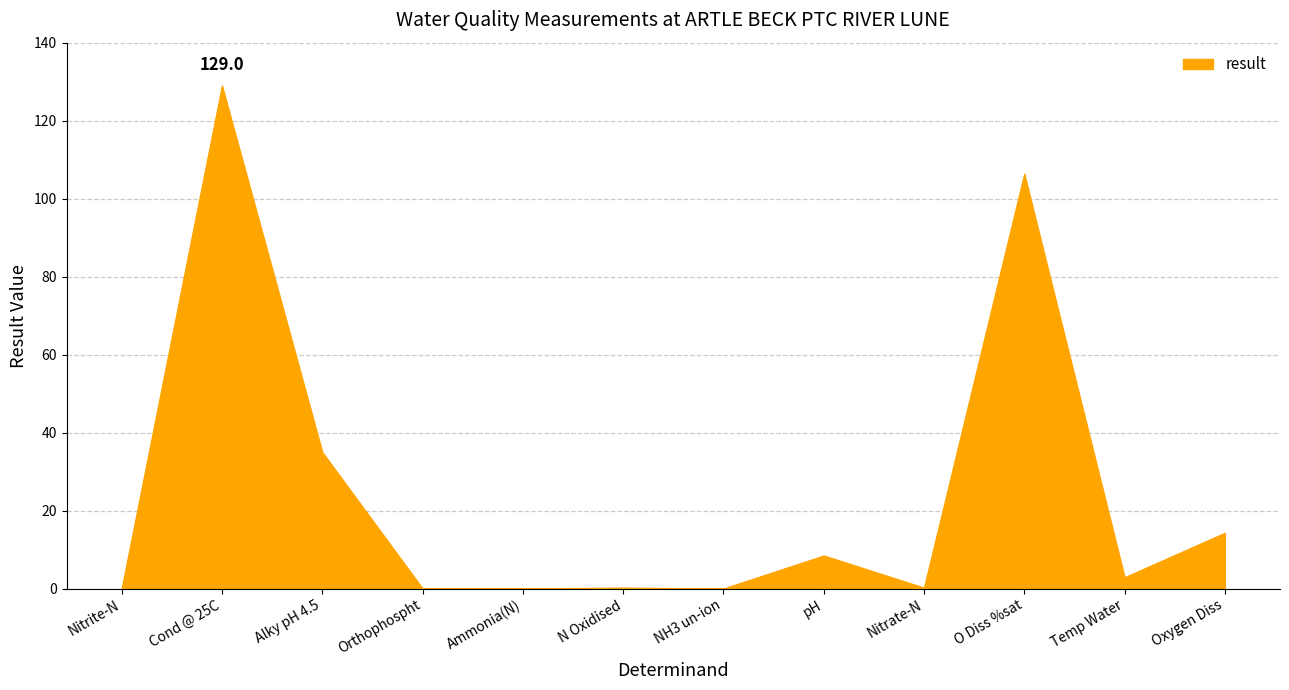

At which category does the chart reach its peak across all series?

Cond @ 25C